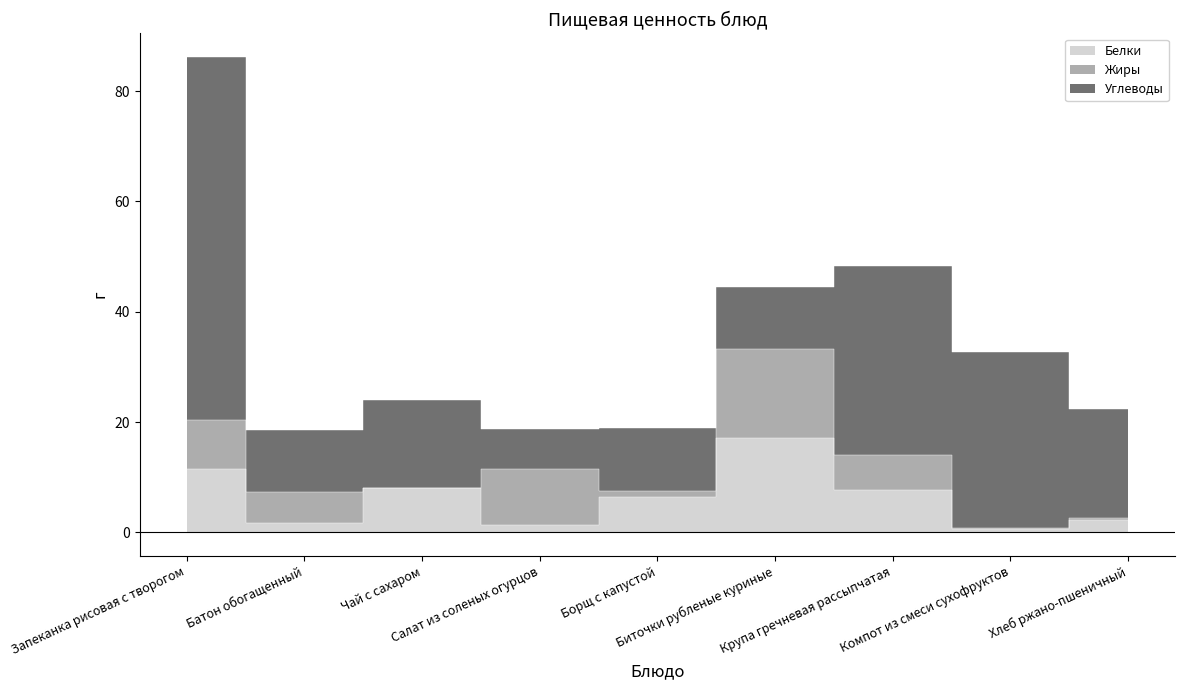

How many data points in Белки are less than 6?

4